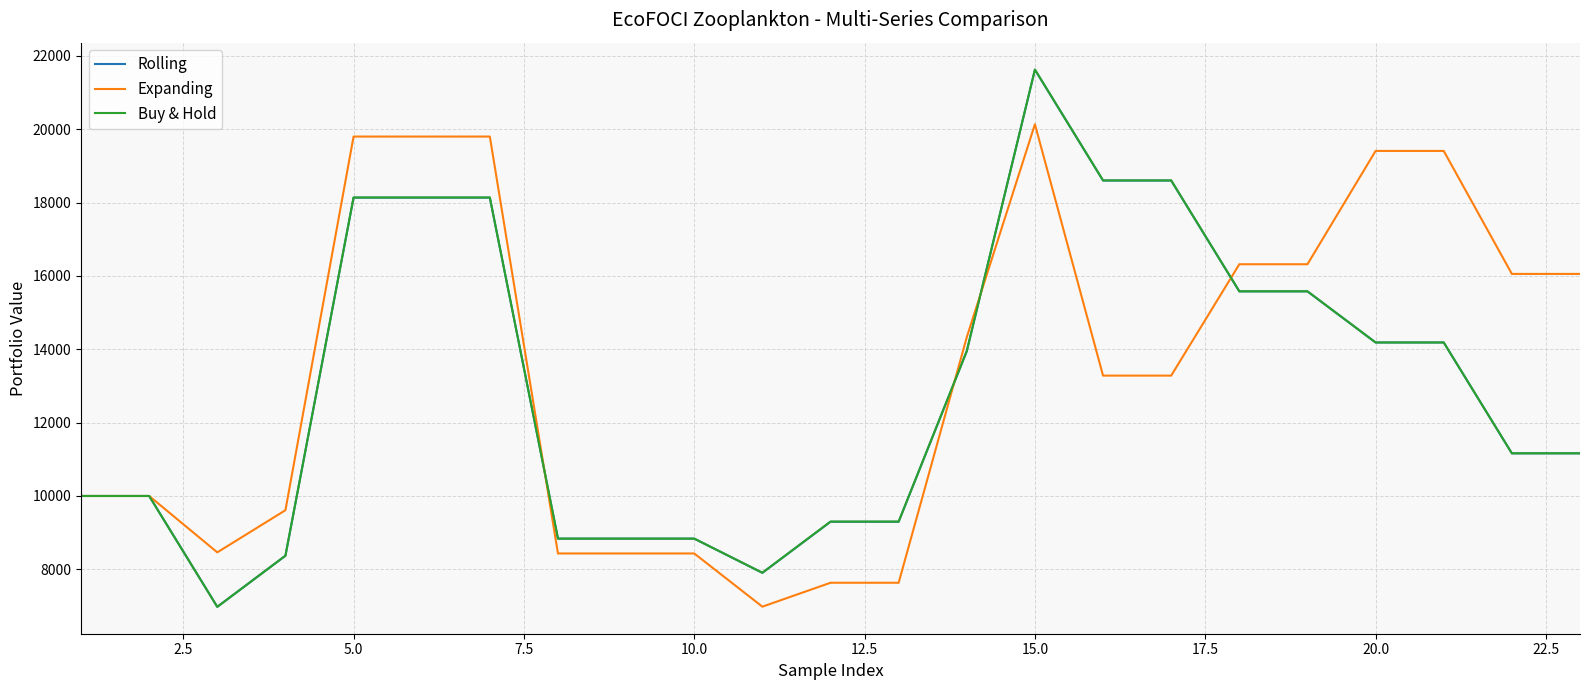

Which series has the largest range (max minus min)?

Buy & Hold